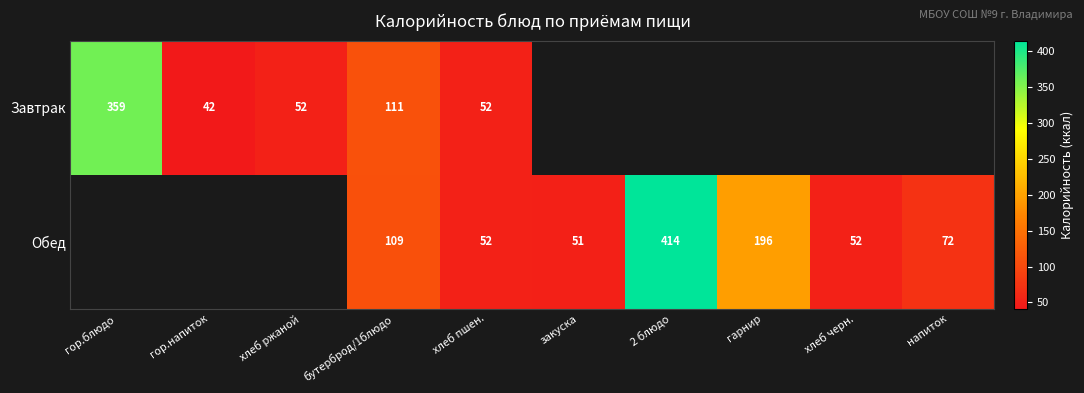

What is the total value across all series at хлеб пшен.?

104.0